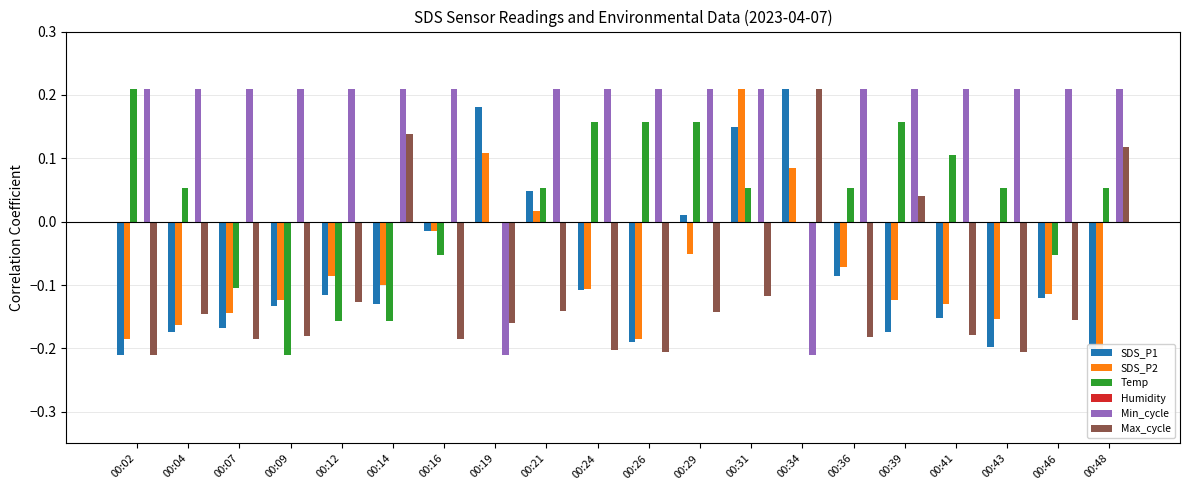

Which series has the largest total across all categories?

Min_cycle